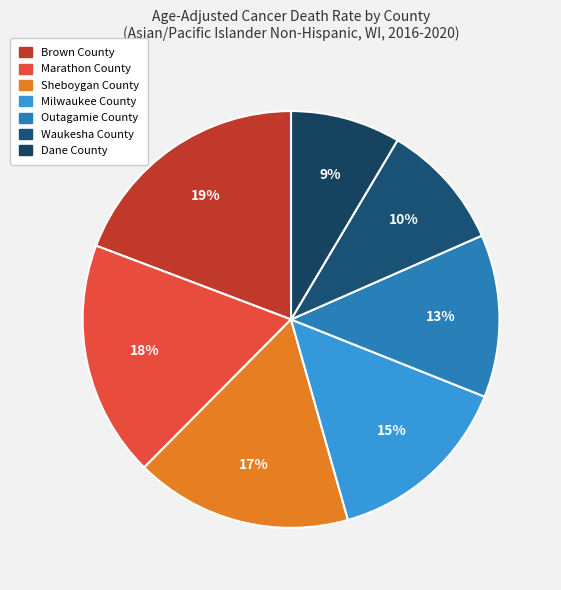

The Marathon County slice represents 18% of the pie. True or false?

True